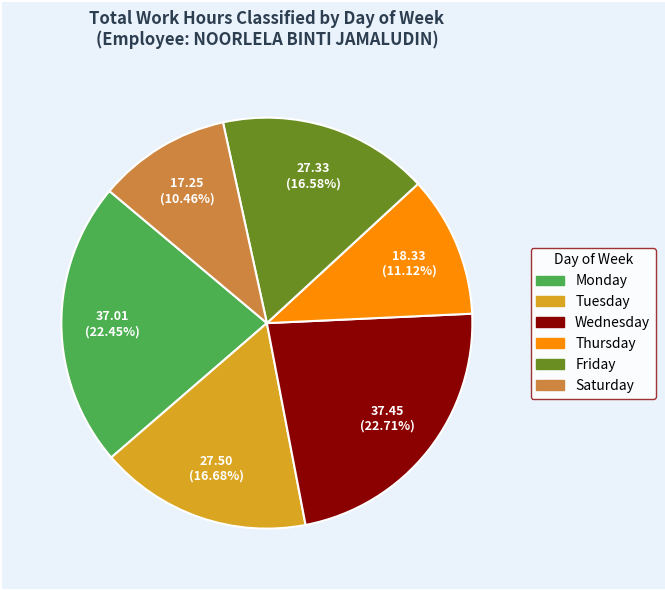

To the nearest percent, what is the difference between the largest and smallest slice percentages?

12%